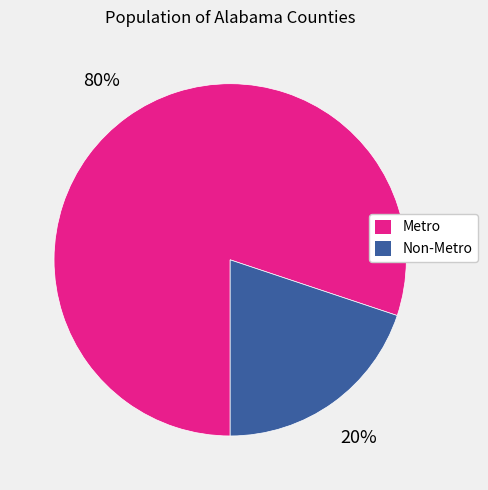

To the nearest percent, what is the difference between the largest and smallest slice percentages?

60%